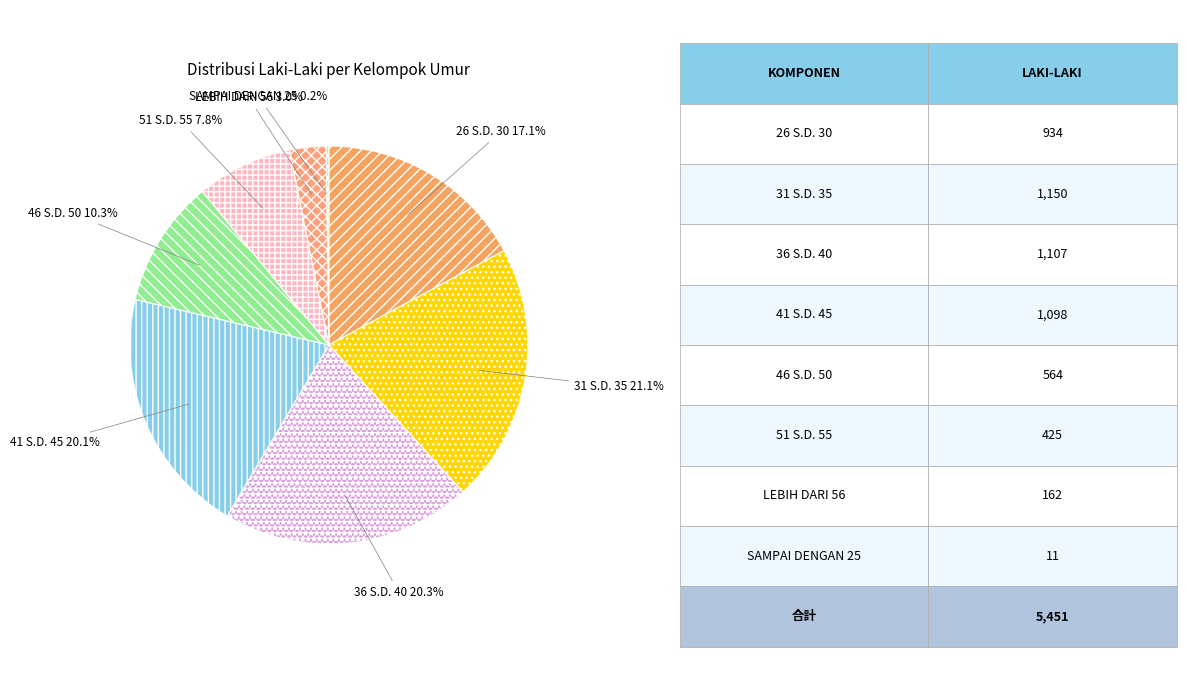

Is there any slice that represents more than half of the pie?

No